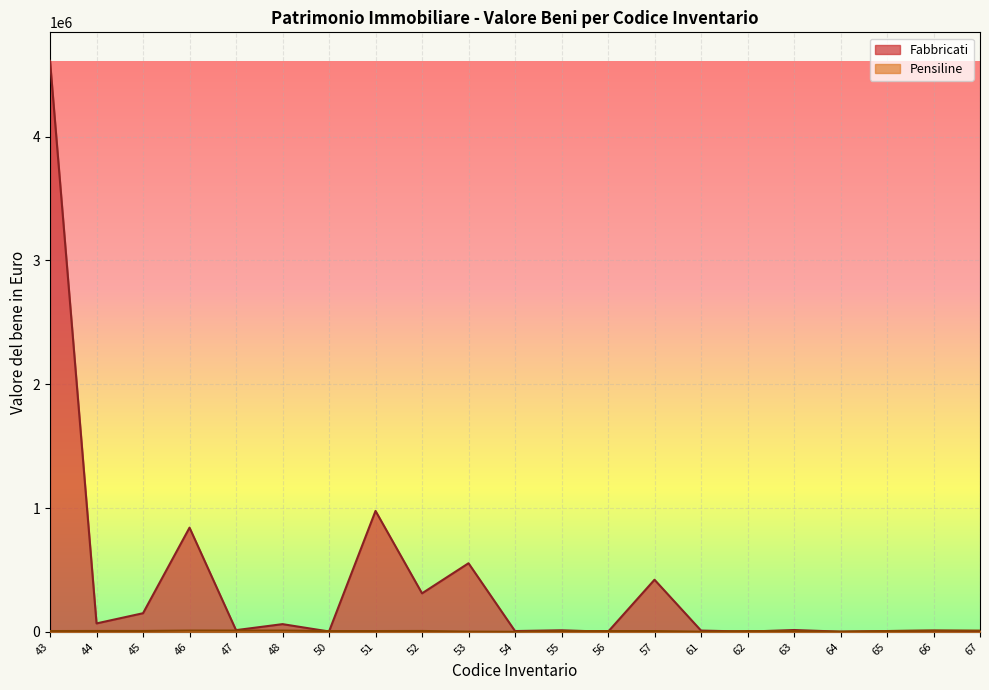

The value of Pensiline at 53 is 2797.8. True or false?

False